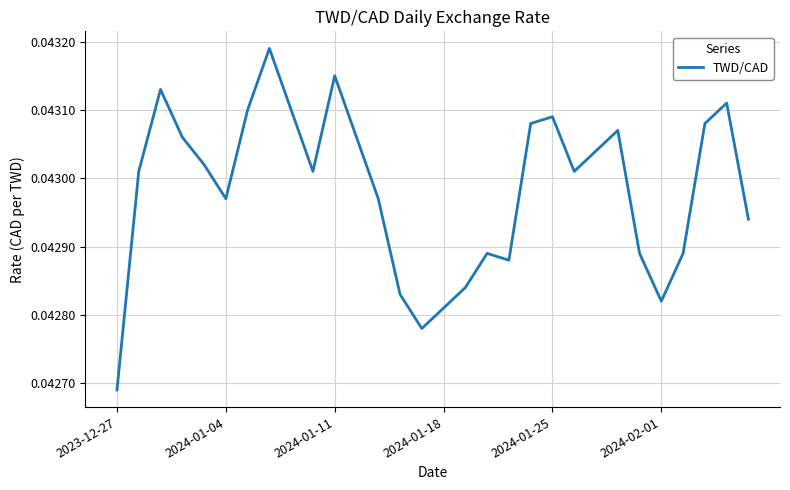

Which label corresponds to the smallest value in the chart?

2023-12-27